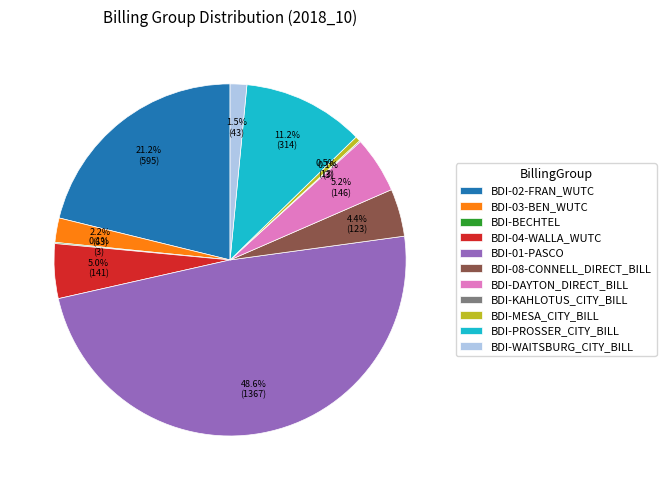

What is the total percentage of BDI-04-WALLA_WUTC and BDI-WAITSBURG_CITY_BILL?

6.5%